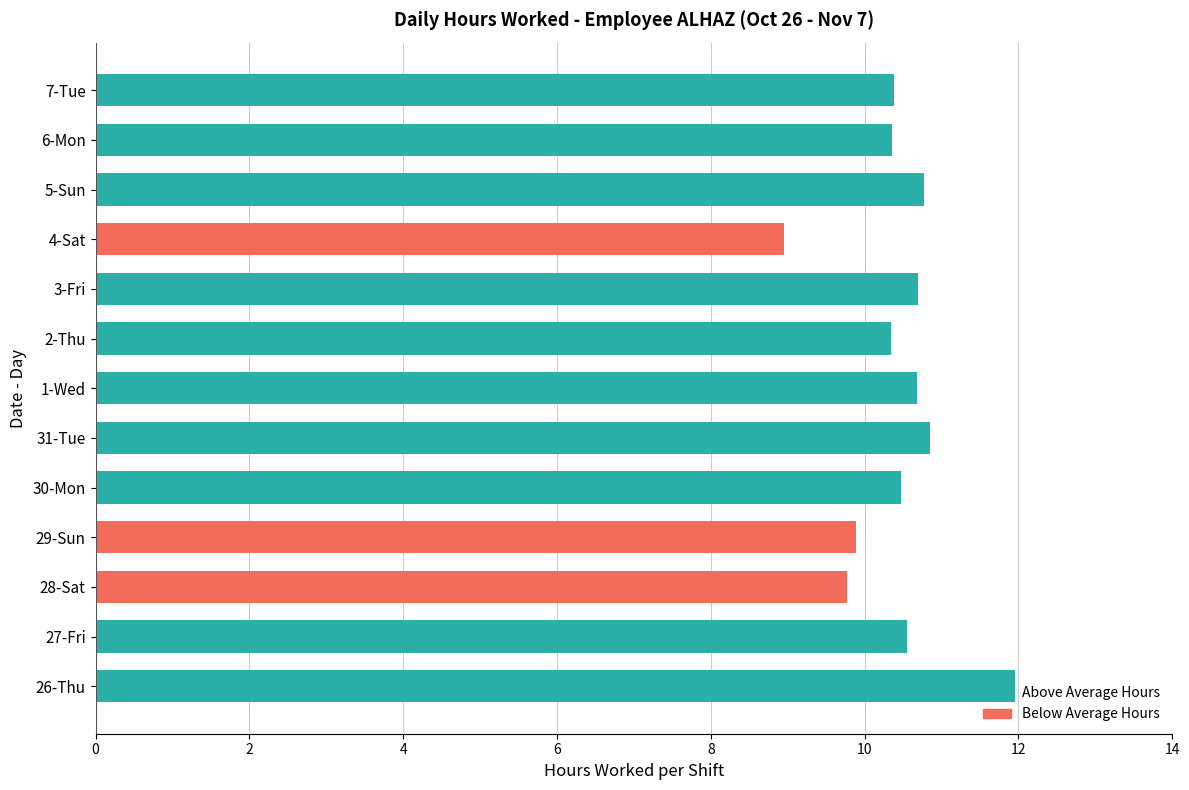

What is the ratio of the value at 5-Sun to the value at 3-Fri?

1.0